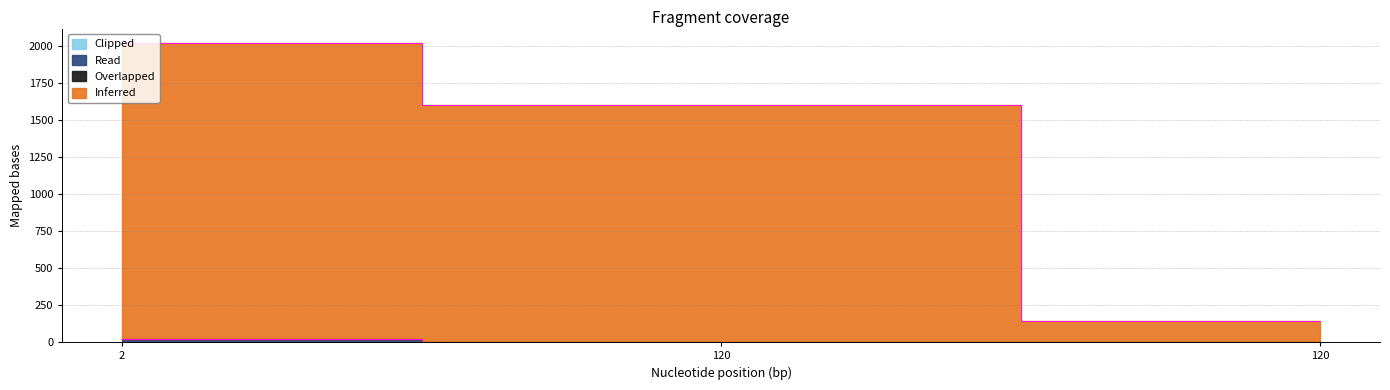

Does the chart display data point markers on the line(s)?

No